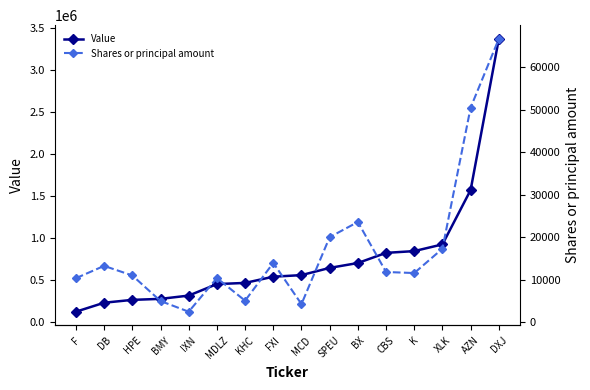

What is the sum of all Value values?

12082000